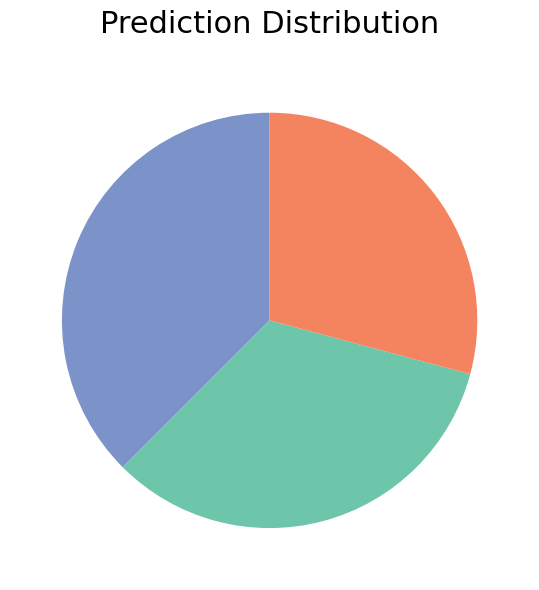

Is there any slice that represents more than half of the pie?

No